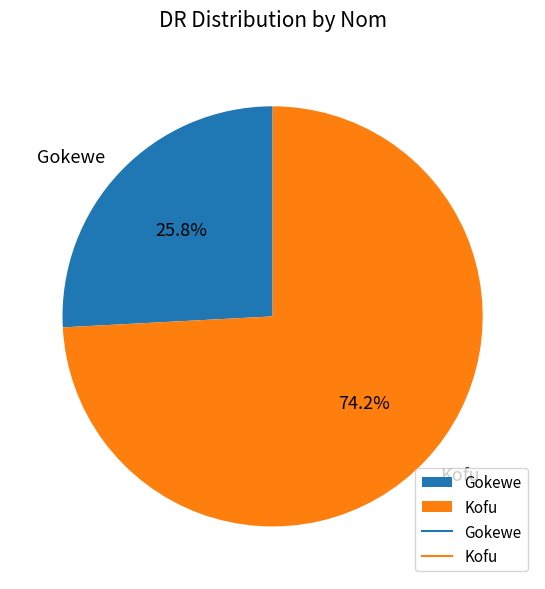

Combined, what portion of the pie is Gokewe and Kofu?

100.0%